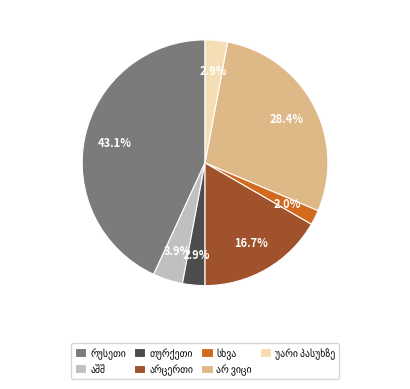

Does any single category account for the majority?

No